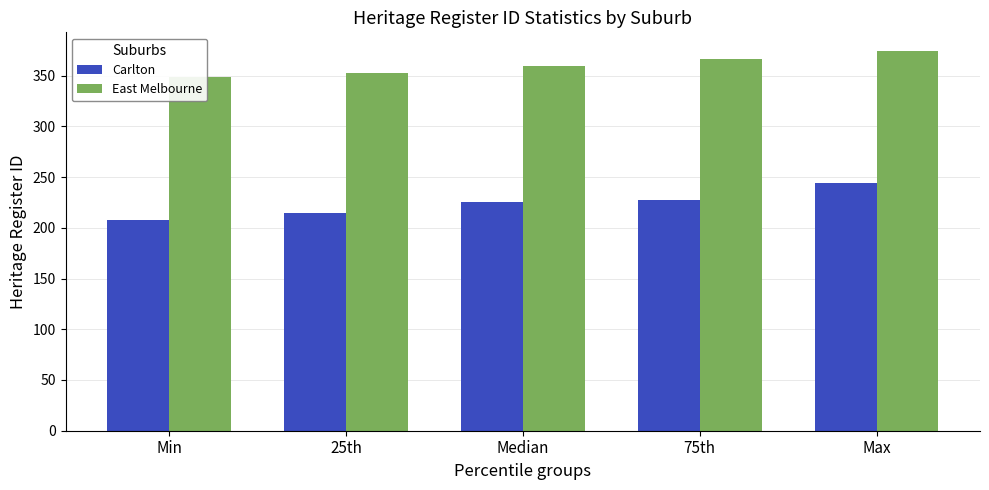

Between Median and 75th, which series saw the biggest shift?

East Melbourne